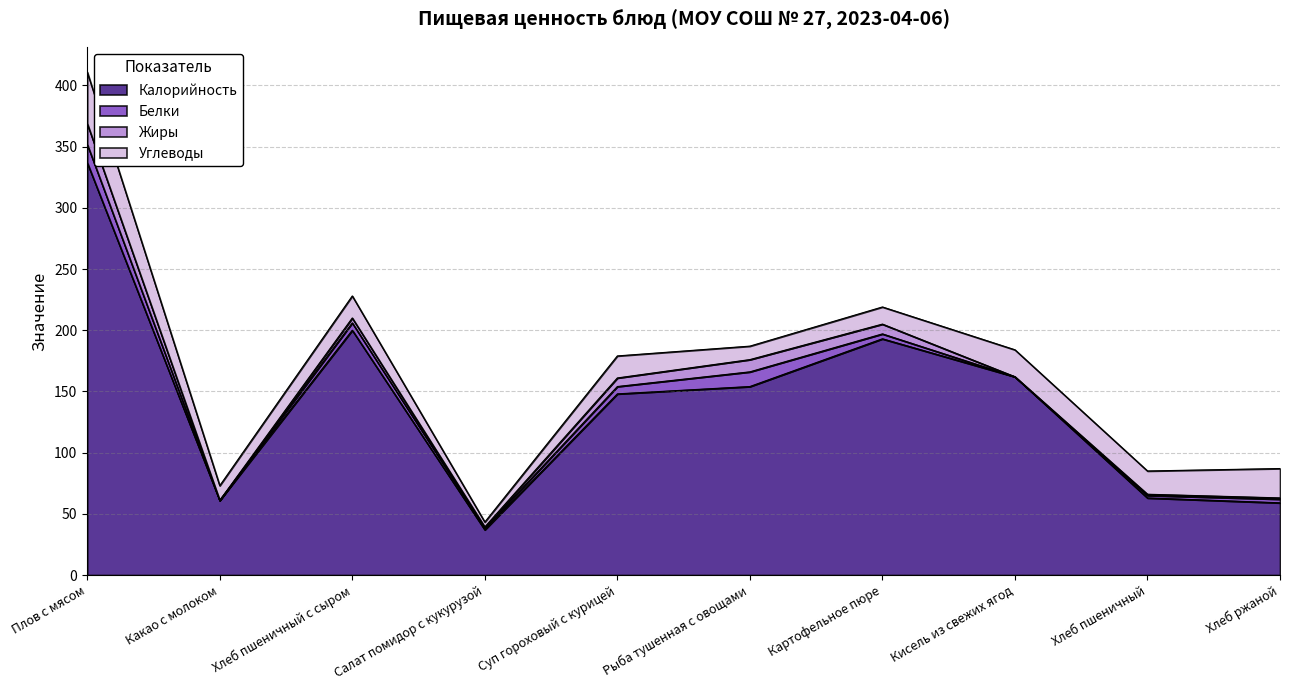

How many lines are shown in the chart?

4